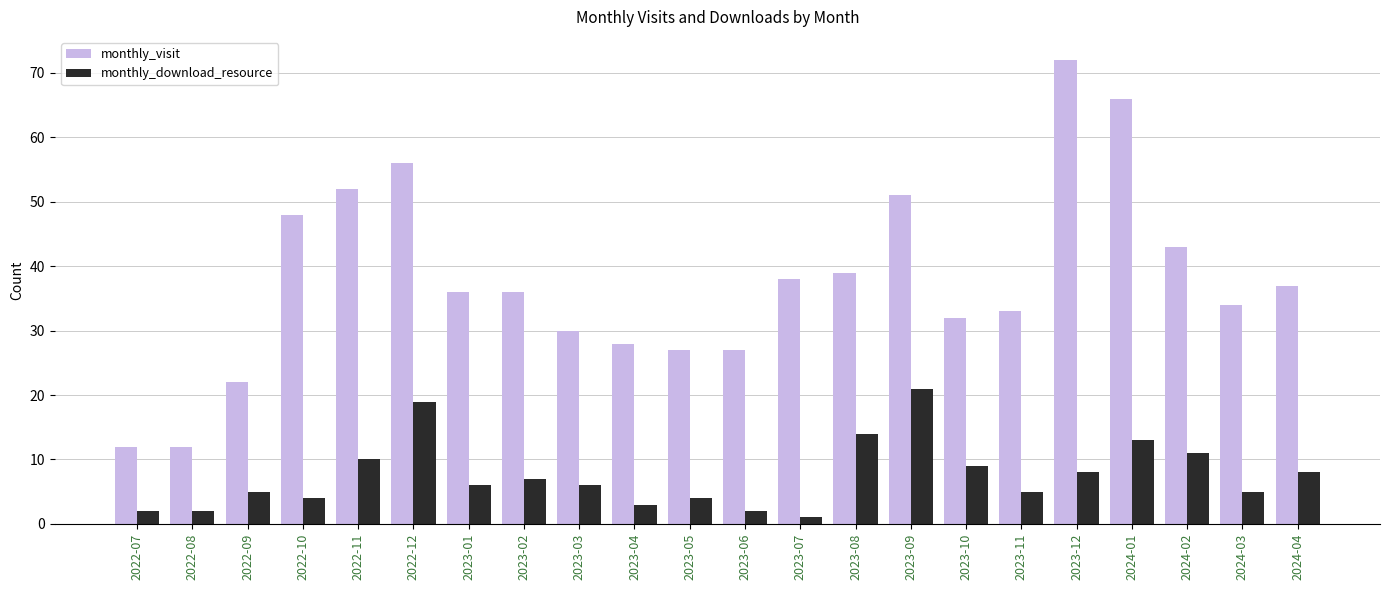

Reading left to right, transcribe all the data shown in this chart.

monthly_visit: 2022-07=12	2022-08=12	2022-09=22	2022-10=48	2022-11=52	2022-12=56	2023-01=36	2023-02=36	2023-03=30	2023-04=28	2023-05=27	2023-06=27	2023-07=38	2023-08=39	2023-09=51	2023-10=32	2023-11=33	2023-12=72	2024-01=66	2024-02=43	2024-03=34	2024-04=37
monthly_download_resource: 2022-07=2	2022-08=2	2022-09=5	2022-10=4	2022-11=10	2022-12=19	2023-01=6	2023-02=7	2023-03=6	2023-04=3	2023-05=4	2023-06=2	2023-07=1	2023-08=14	2023-09=21	2023-10=9	2023-11=5	2023-12=8	2024-01=13	2024-02=11	2024-03=5	2024-04=8